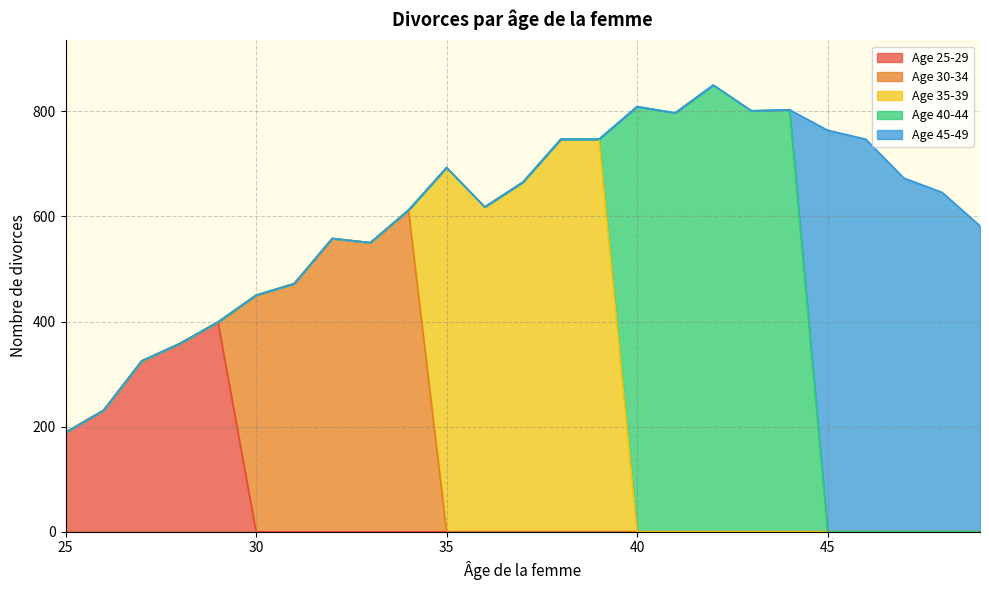

How many data points does each series have?

5